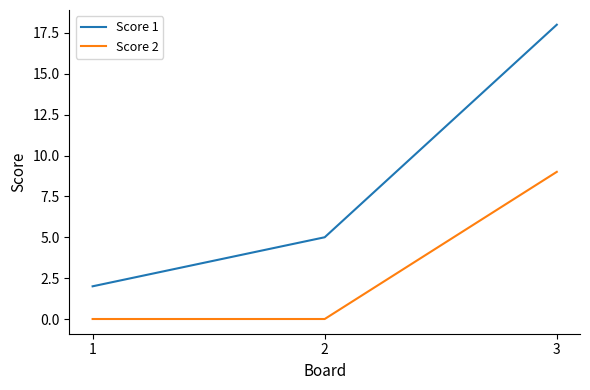

The Score 1 series shows 2 at 1. True or false?

True